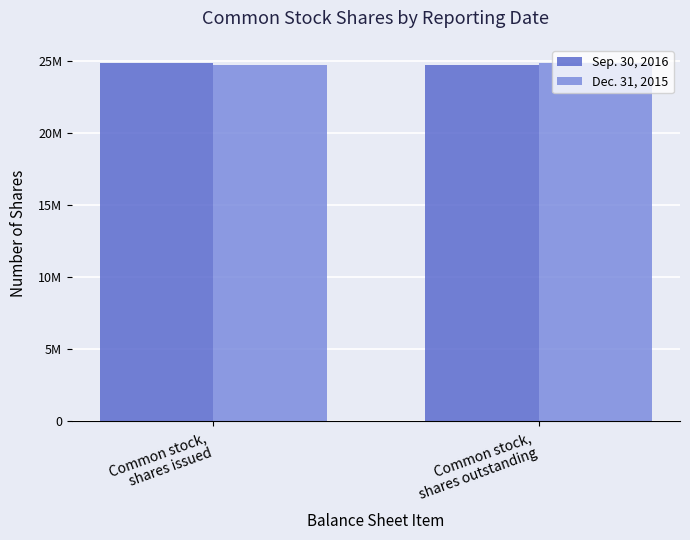

Is the value of Sep. 30, 2016 at Common stock,
shares outstanding greater than the value of Dec. 31, 2015 at Common stock,
shares issued?

No